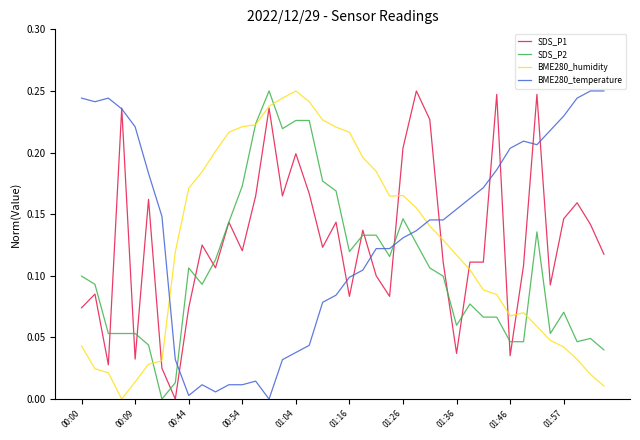

How many times do BME280_temperature and BME280_humidity cross each other?

2